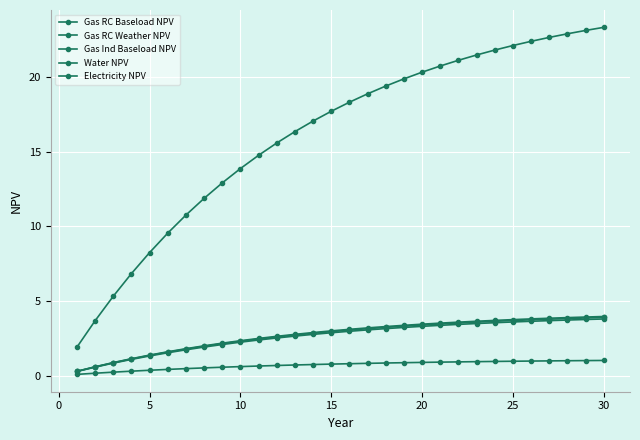

How many categories are shown in the chart?

30